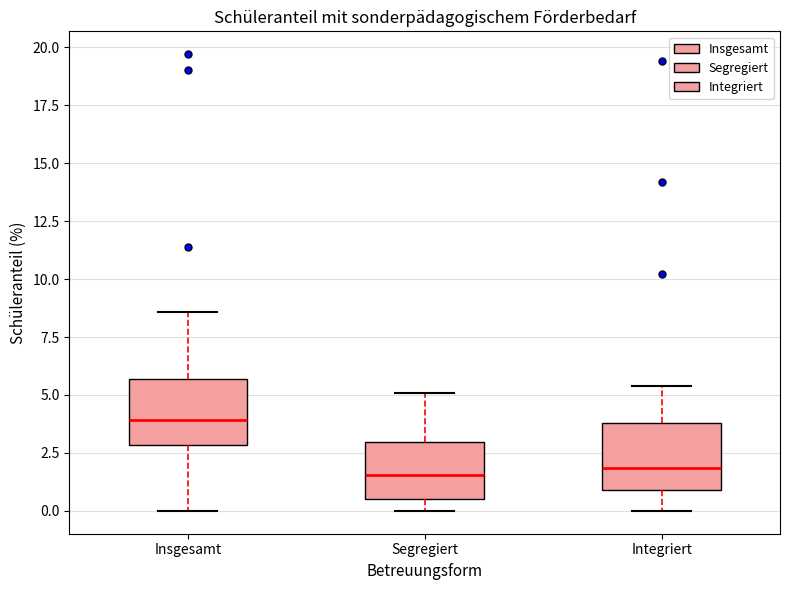

Where is the upper edge of the box for Segregiert on the y-axis? The values are not printed on the chart, so give them approximately, as read against the axis.

3.0